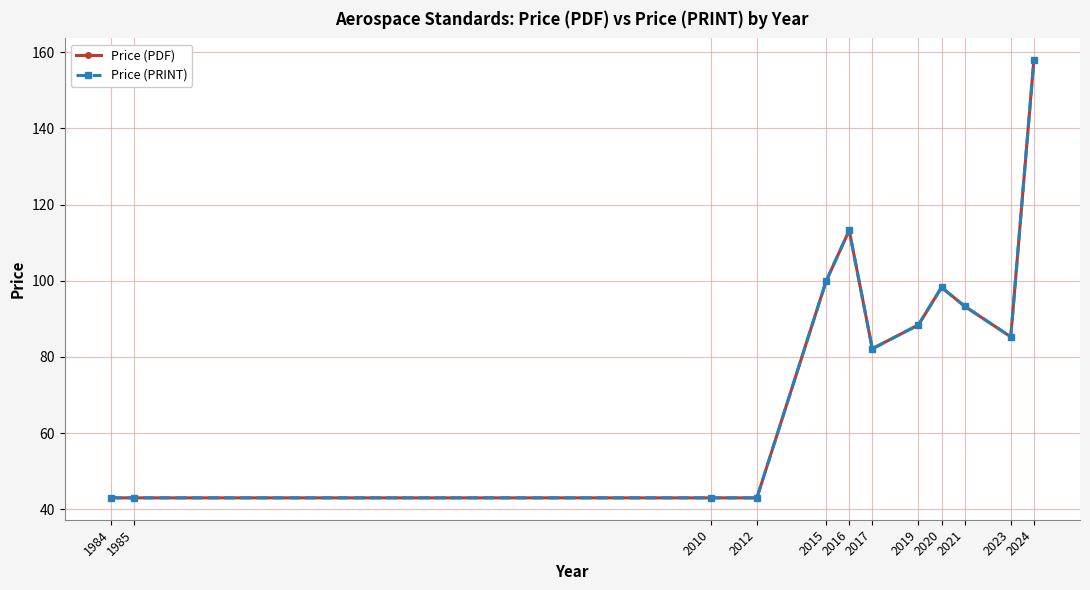

The value of Price (PRINT) at 2010 is 59.4. True or false?

False